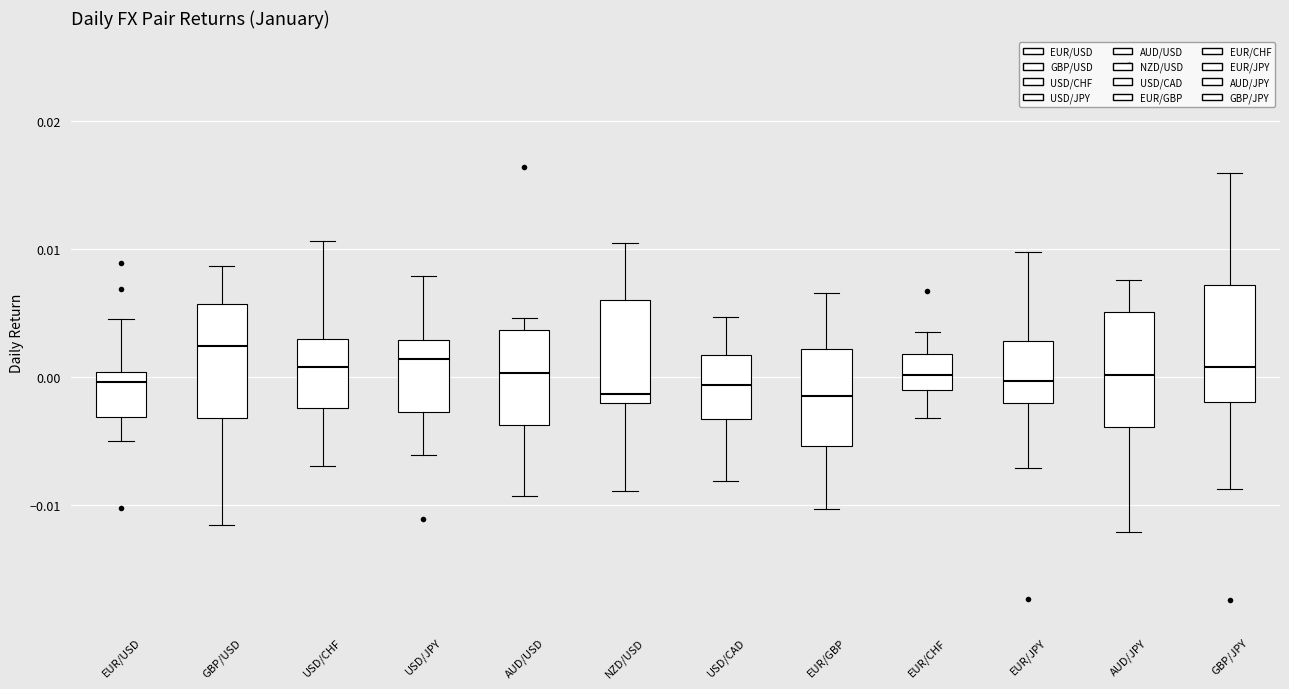

Where does the lower whisker of the box for EUR/JPY end on the y-axis? The values are not printed on the chart, so give them approximately, as read against the axis.

-0.007